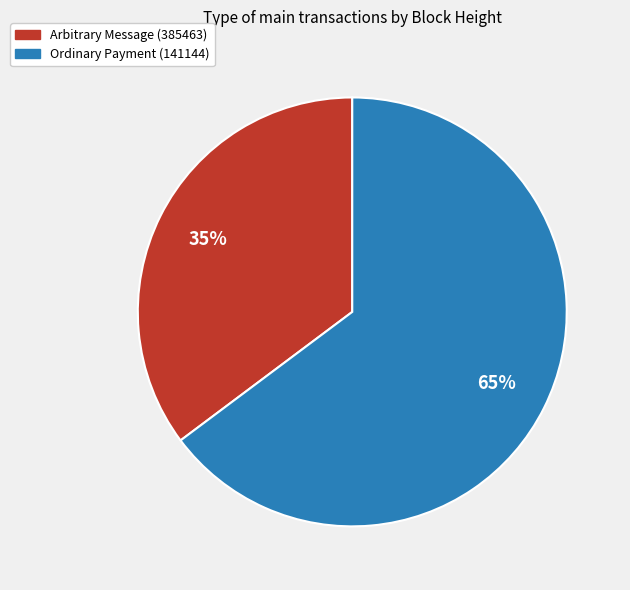

Which category accounts for the majority?

Ordinary Payment (141144)